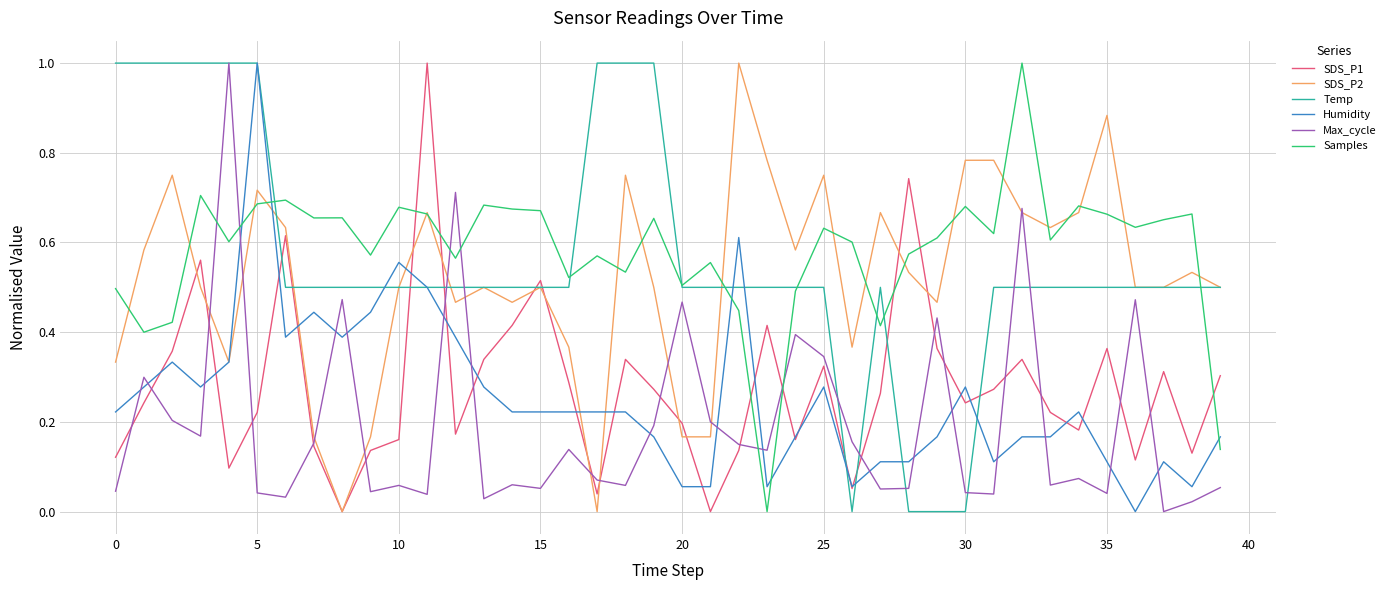

What is the maximum value shown in the chart?

1.0